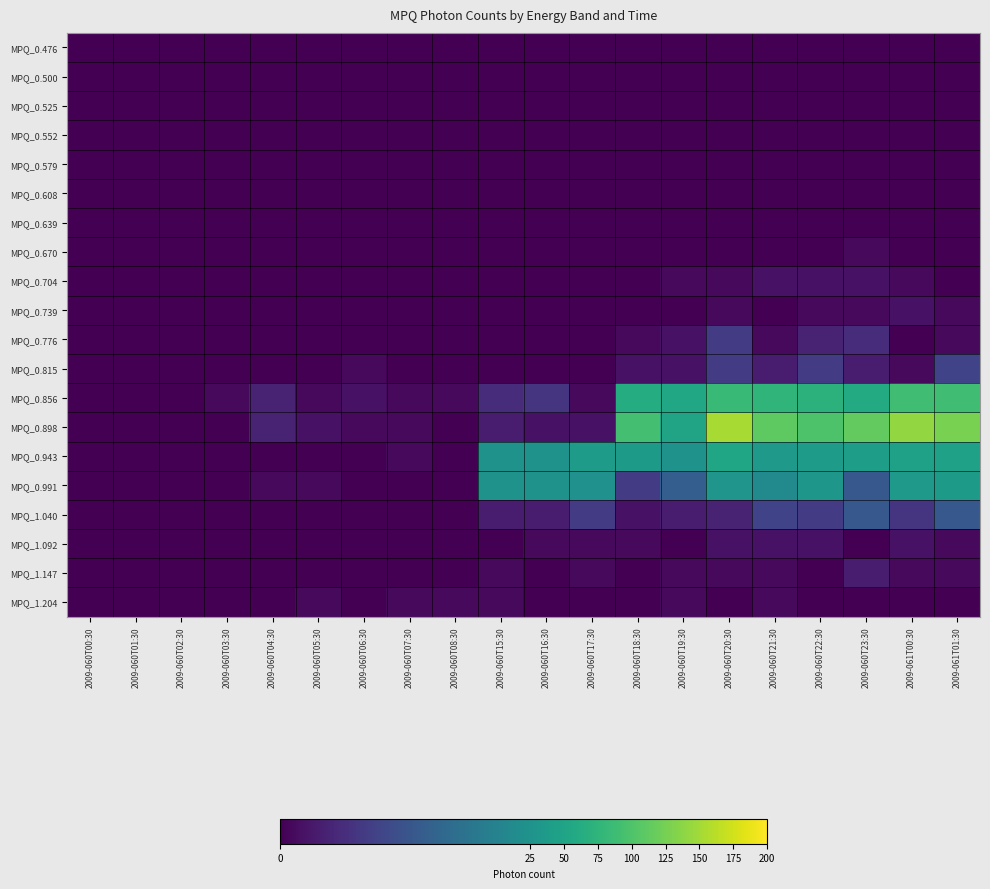

What is the spread (max minus min) of values at 2009-061T00:30?

142